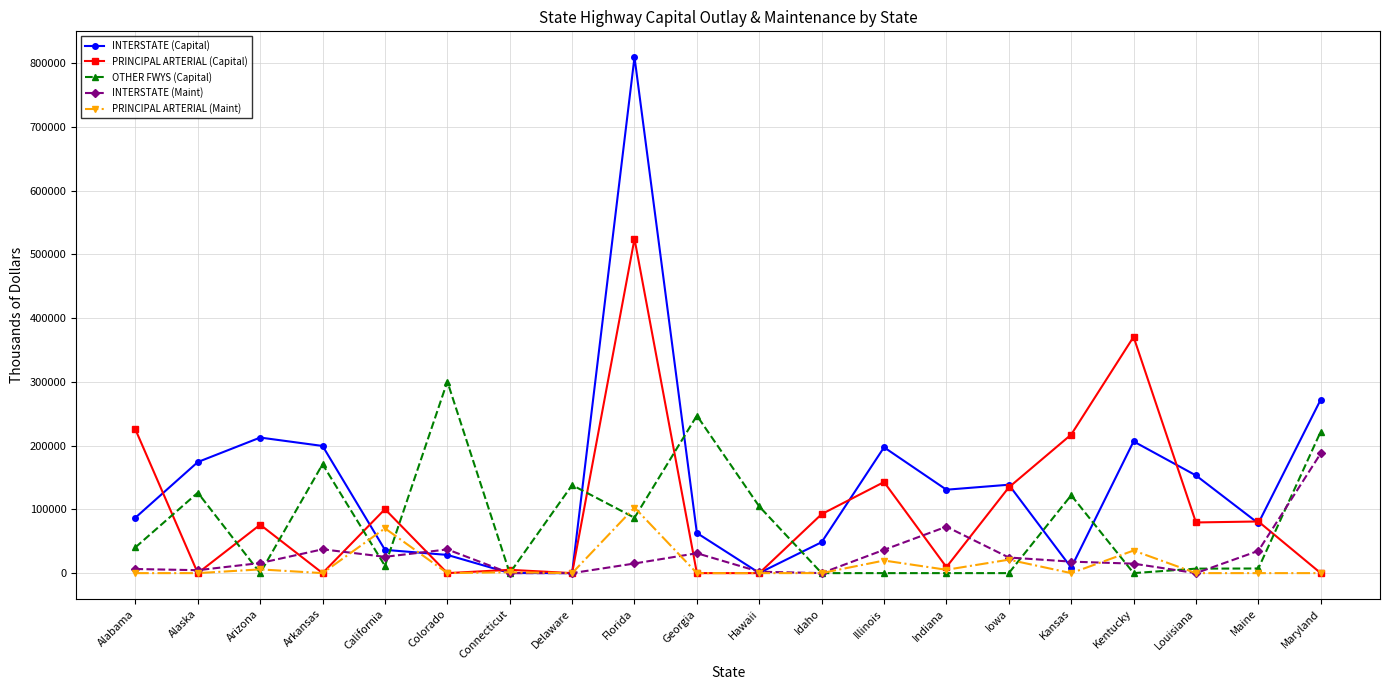

How many interior local peaks does the INTERSTATE (Capital) series have?

5